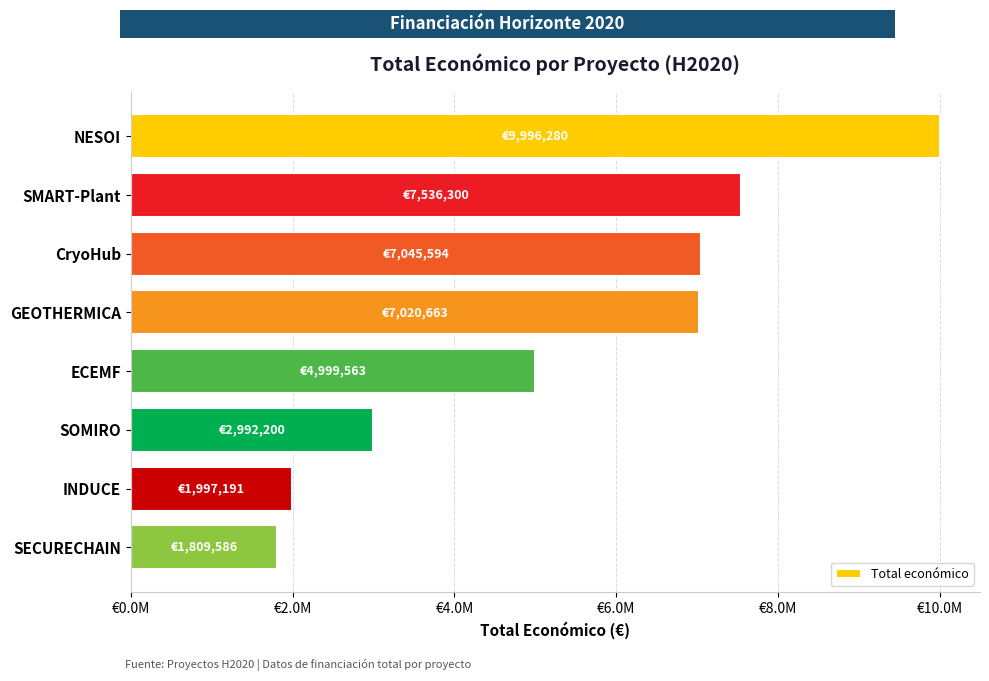

How many data points are less than 7020663?

4